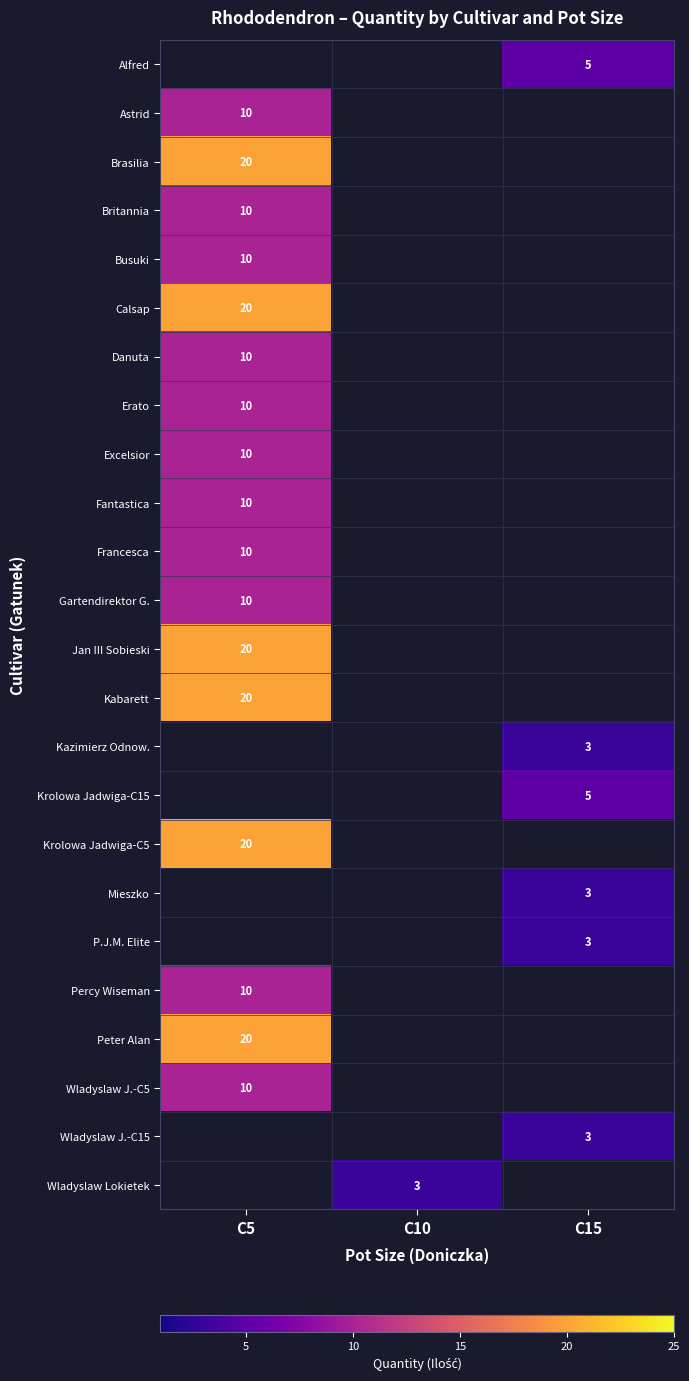

What is the minimum value shown in the chart?

3.0